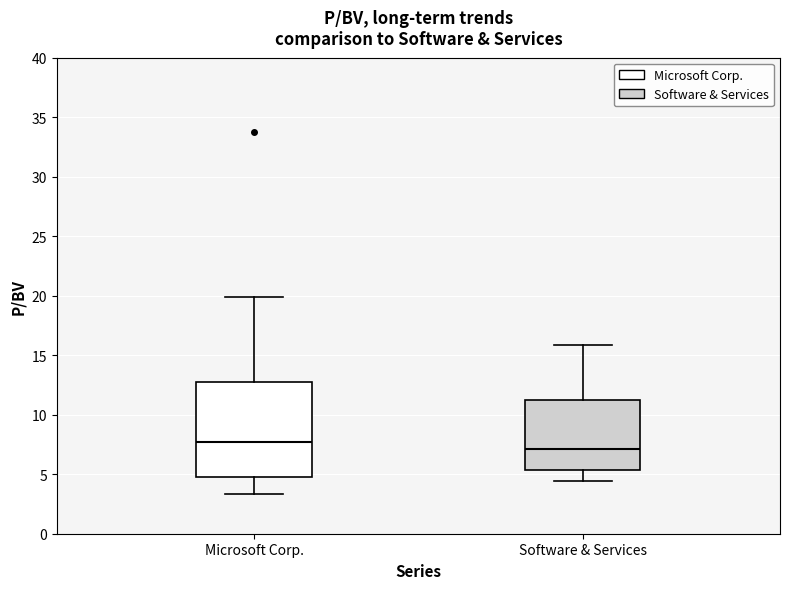

Where does the median line of the box for Software & Services sit on the y-axis? The values are not printed on the chart, so give them approximately, as read against the axis.

7.0